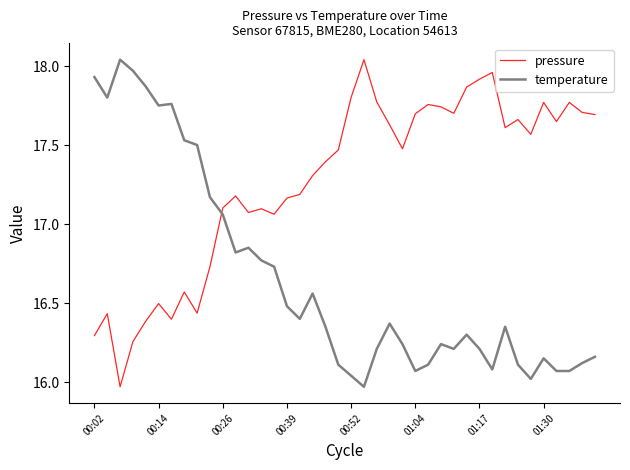

True or false: temperature and pressure cross at least once.

True